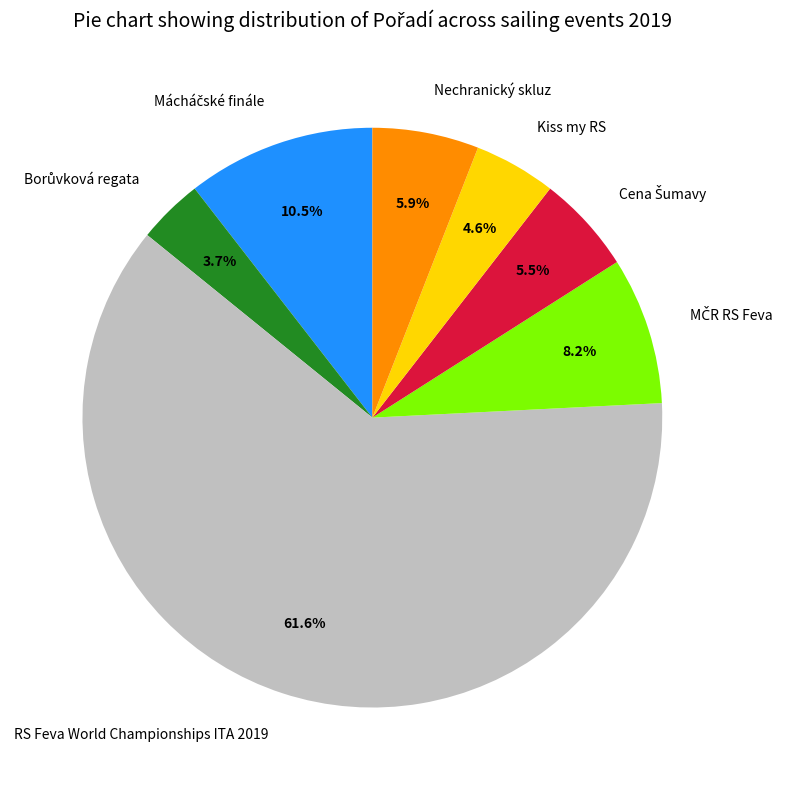

Which slice is the largest?

RS Feva World Championships ITA 2019